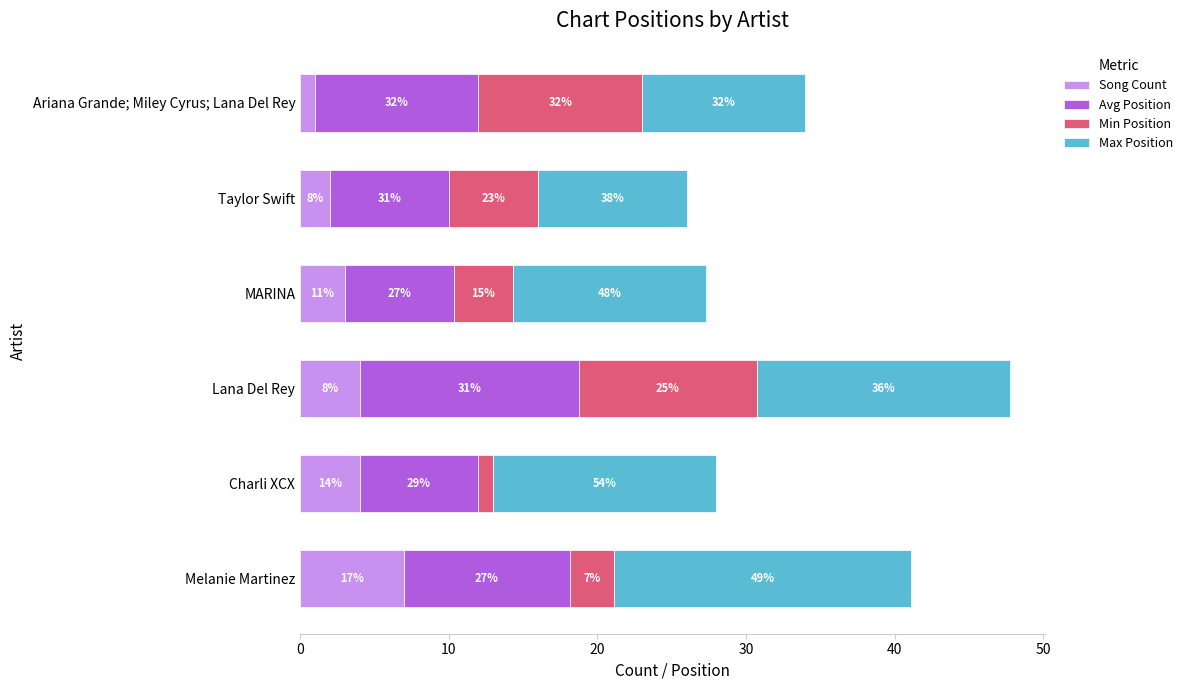

What are all the series names shown in the legend?

Song Count, Avg Position, Min Position, Max Position